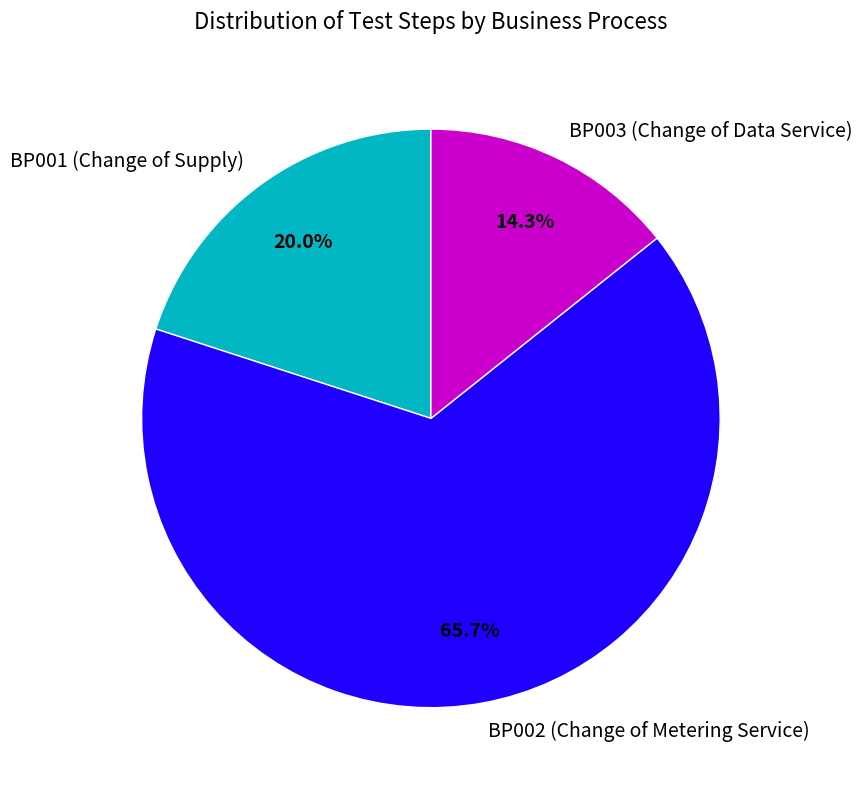

Count the number of slices in the pie.

3